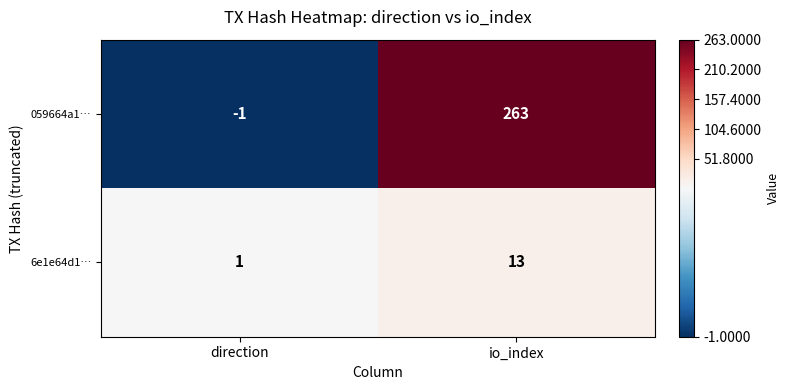

Which series has the largest total across all categories?

059664a1…